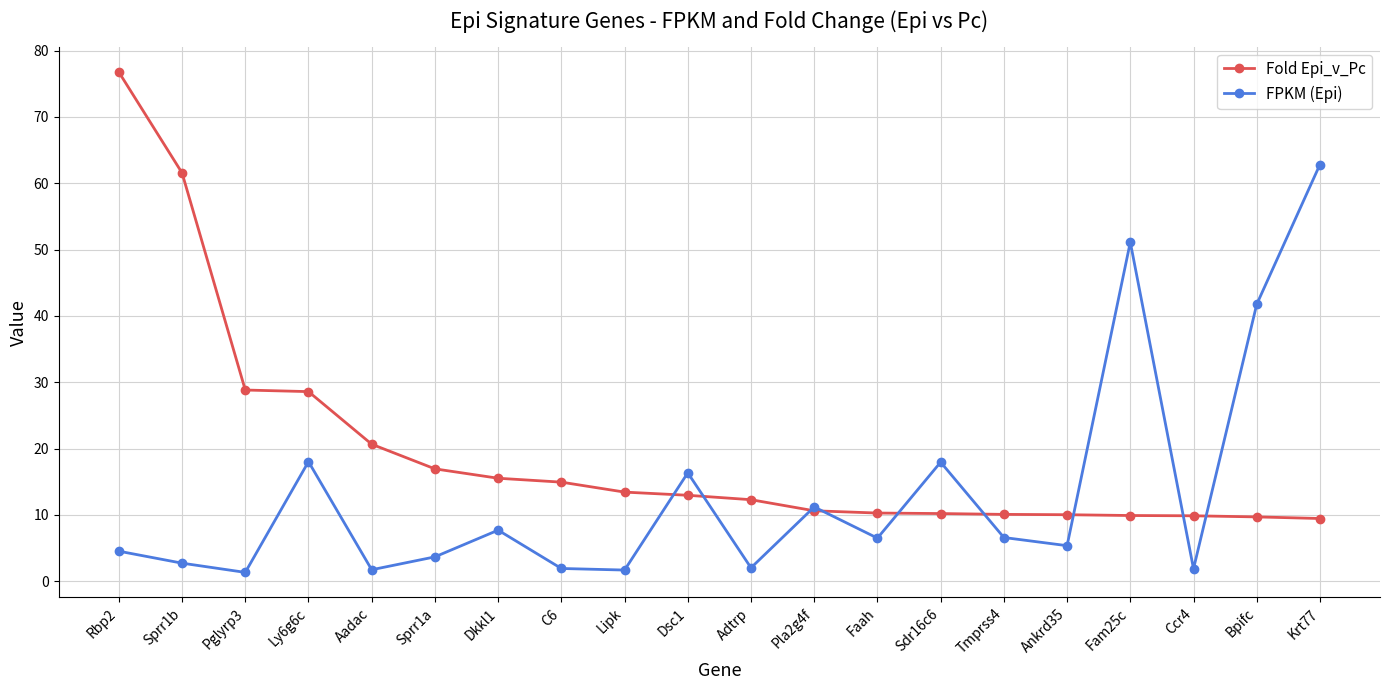

Which label corresponds to the largest value in the chart?

Rbp2